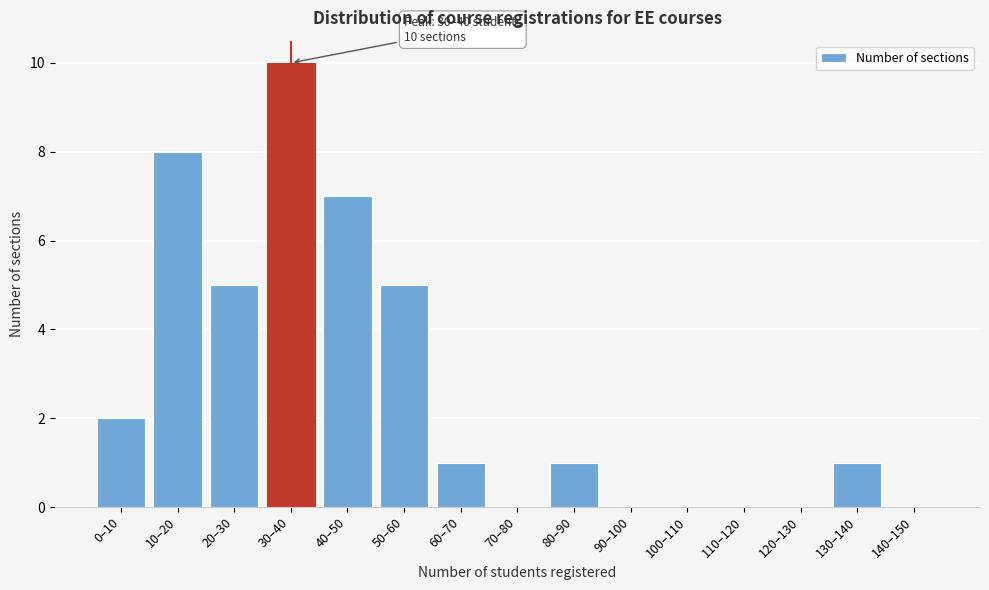

Reading right to left, transcribe all the data shown in this chart.

140–150=0	130–140=1	120–130=0	110–120=0	100–110=0	90–100=0	80–90=1	70–80=0	60–70=1	50–60=5	40–50=7	30–40=10	20–30=5	10–20=8	0–10=2